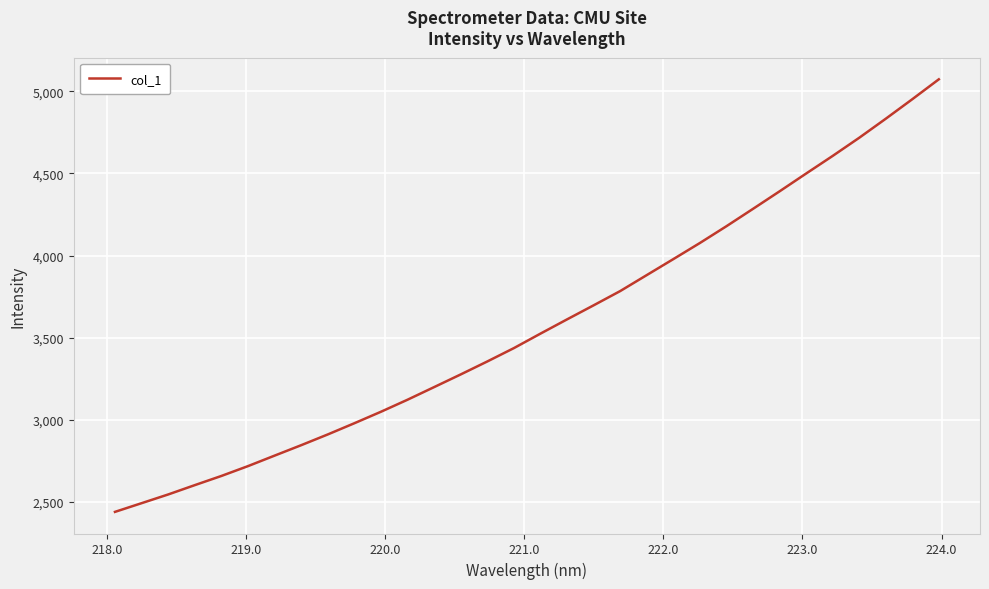

What is the difference between the maximum and minimum values?

2635.5